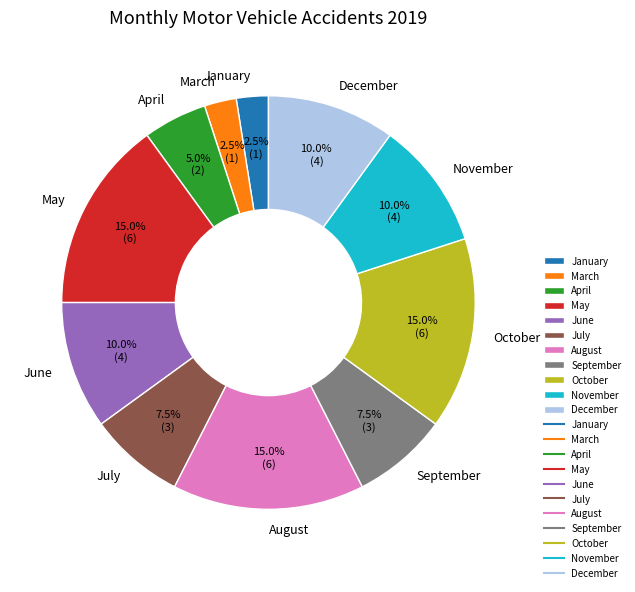

Count the number of slices in the pie.

11